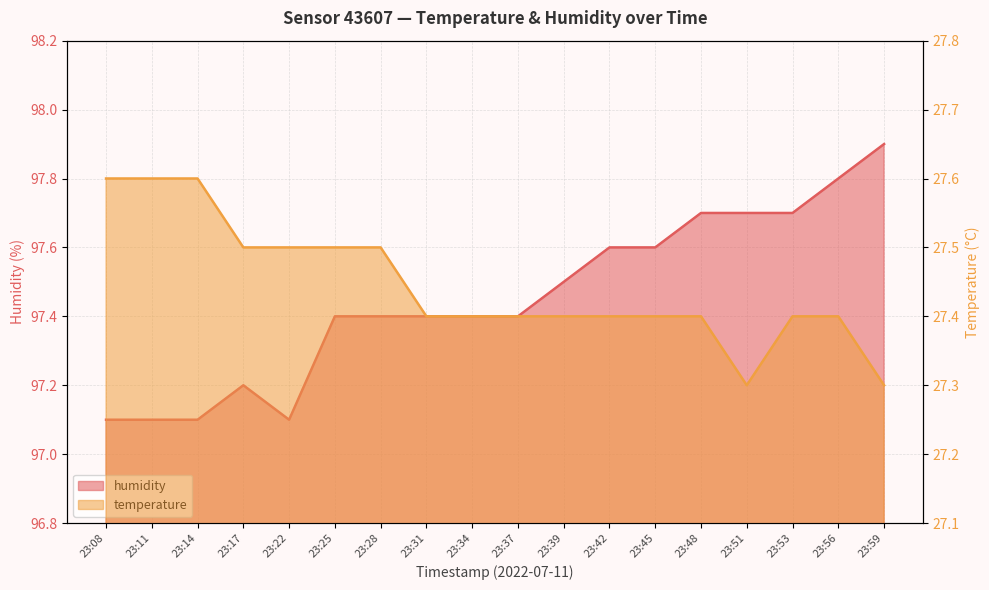

True or false: humidity has more than 1 points higher than both neighbors.

False